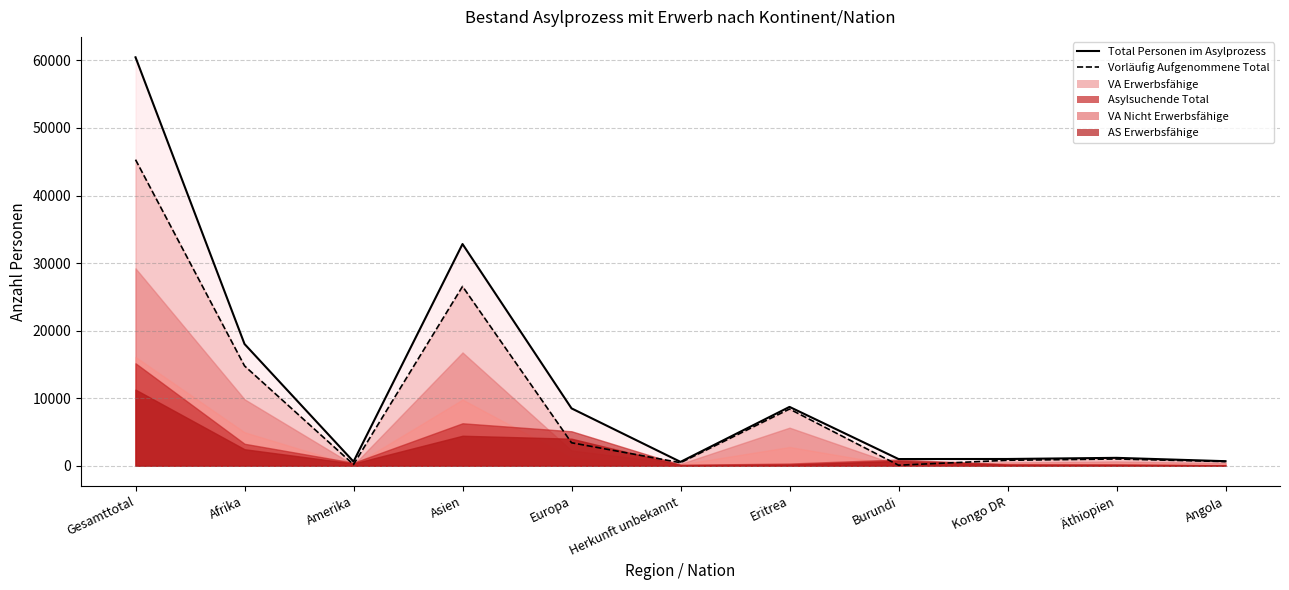

True or false: VA Nicht Erwerbsfähige and Asylsuchende Total intersect in this chart.

True